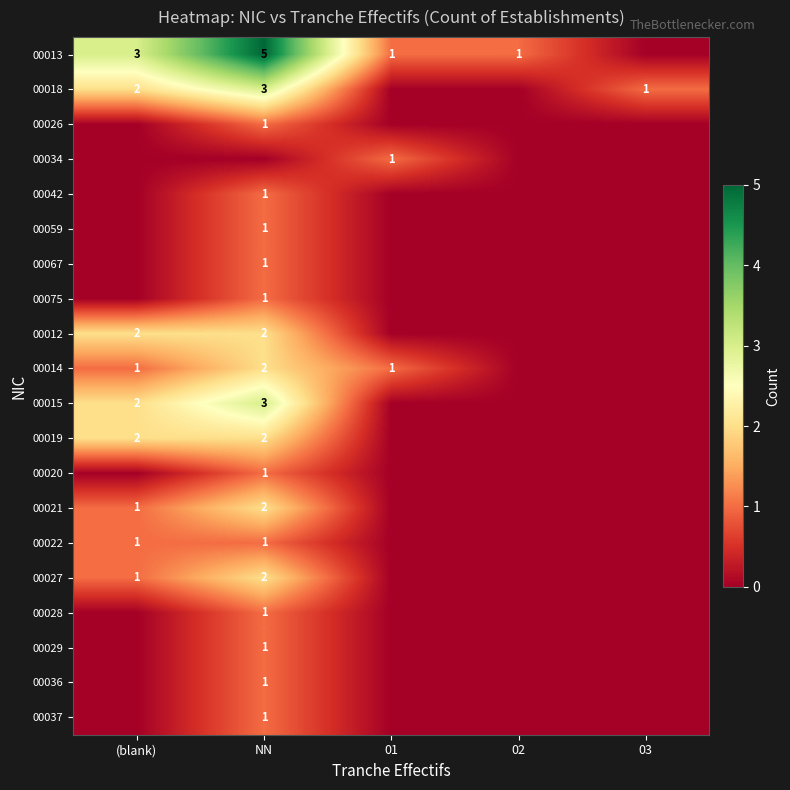

What is the sum of the 00026 values at NN and 03?

1.0